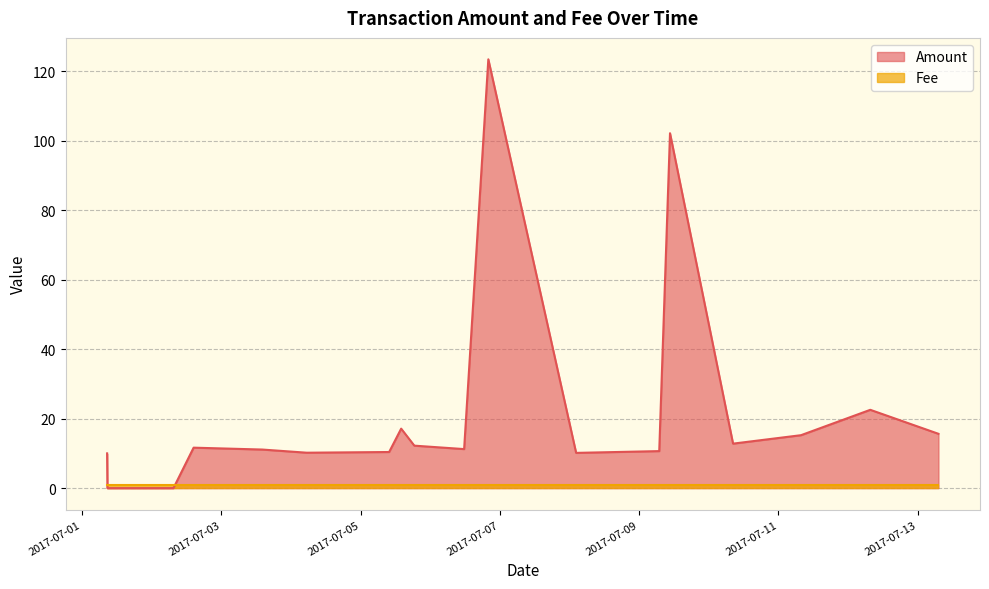

What is the sum of all Fee values?

20.0